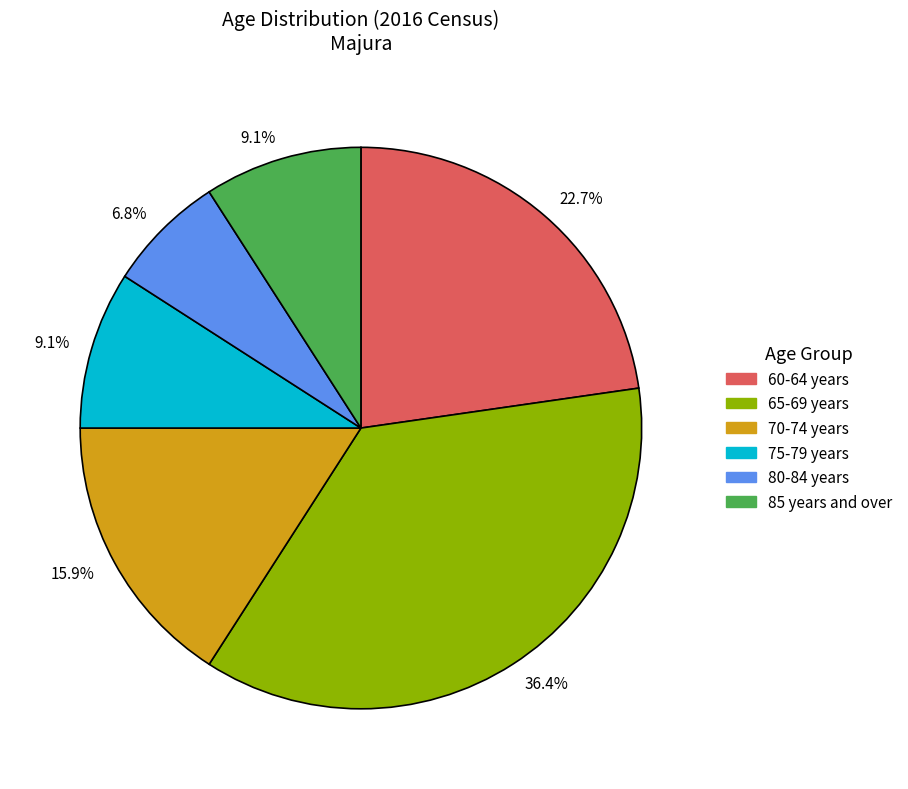

How many segments does this pie chart have?

6